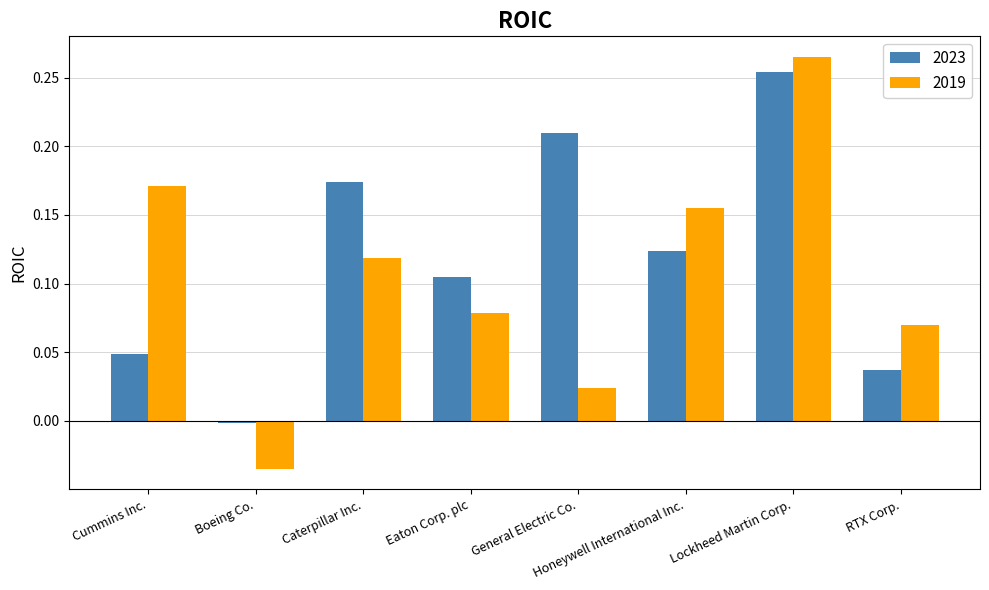

How many negative values does the 2023 series have?

1